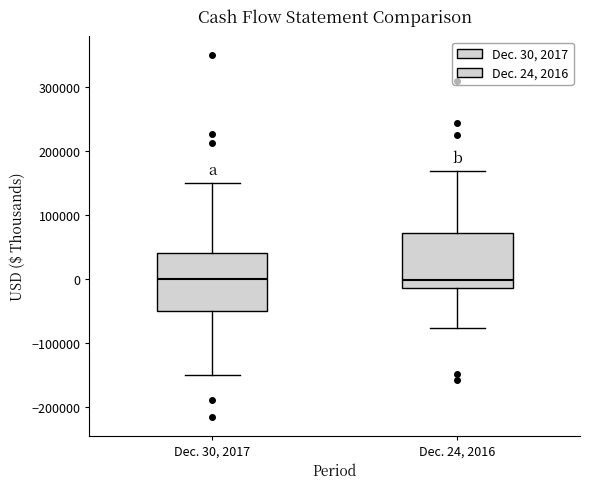

Reading left to right, transcribe this box plot: for each box, give where its median line is, the range the box spans, and where its two whiskers end, as read against the y-axis. The values are not printed on the chart, so give them approximately, as read against the axis.

Dec. 30, 2017: median 0, box -50000 to 40000, whiskers -150000 to 150000
Dec. 24, 2016: median 0, box -10000 to 70000, whiskers -80000 to 170000